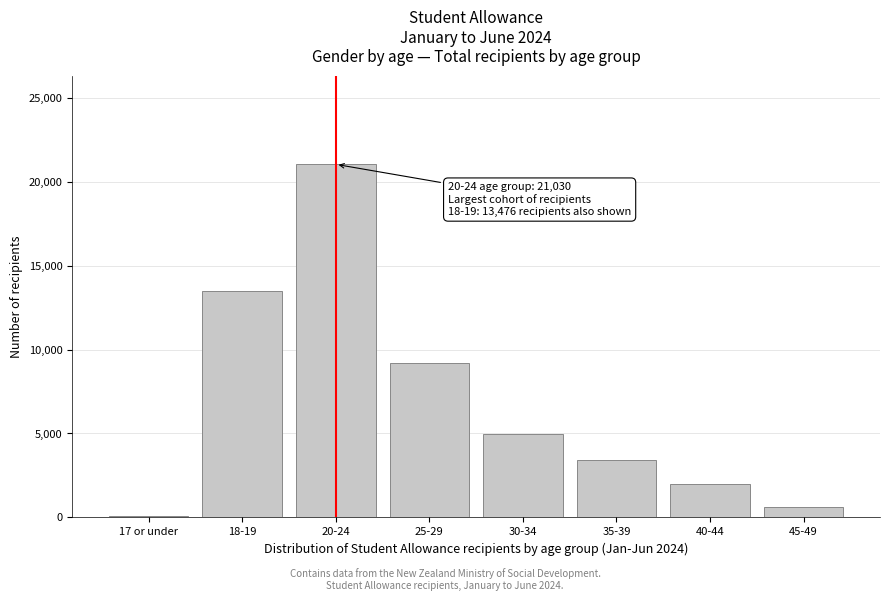

Reading left to right, extract all data points from this chart.

90	13476	21030	9216	4980	3432	1977	609